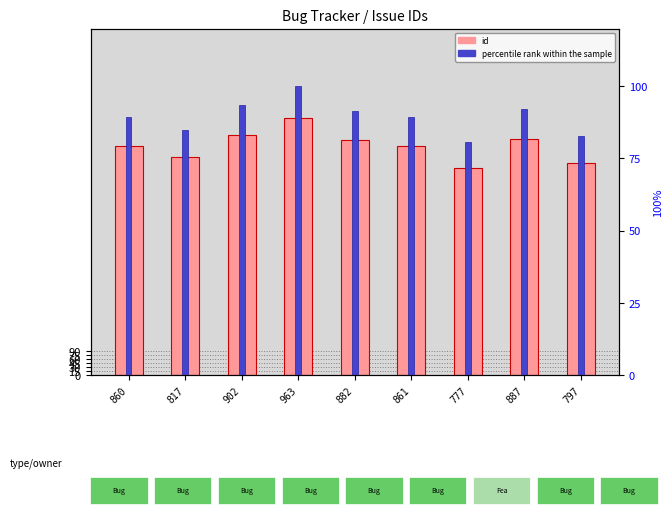

At which label does percentile rank within sample reach its minimum?

777